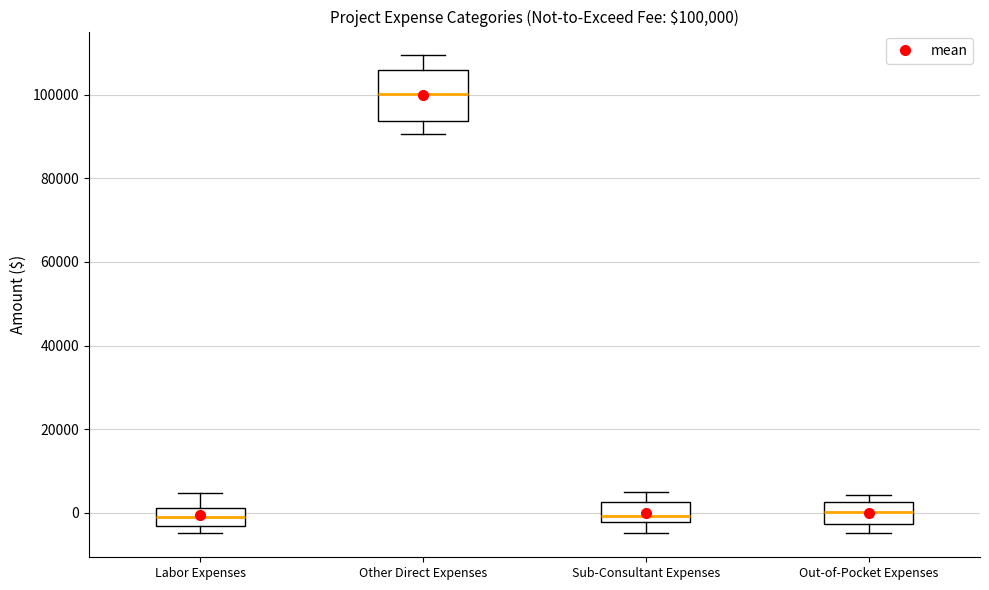

Comparing the boxes themselves (not the whiskers), which one is the tallest?

Other Direct Expenses